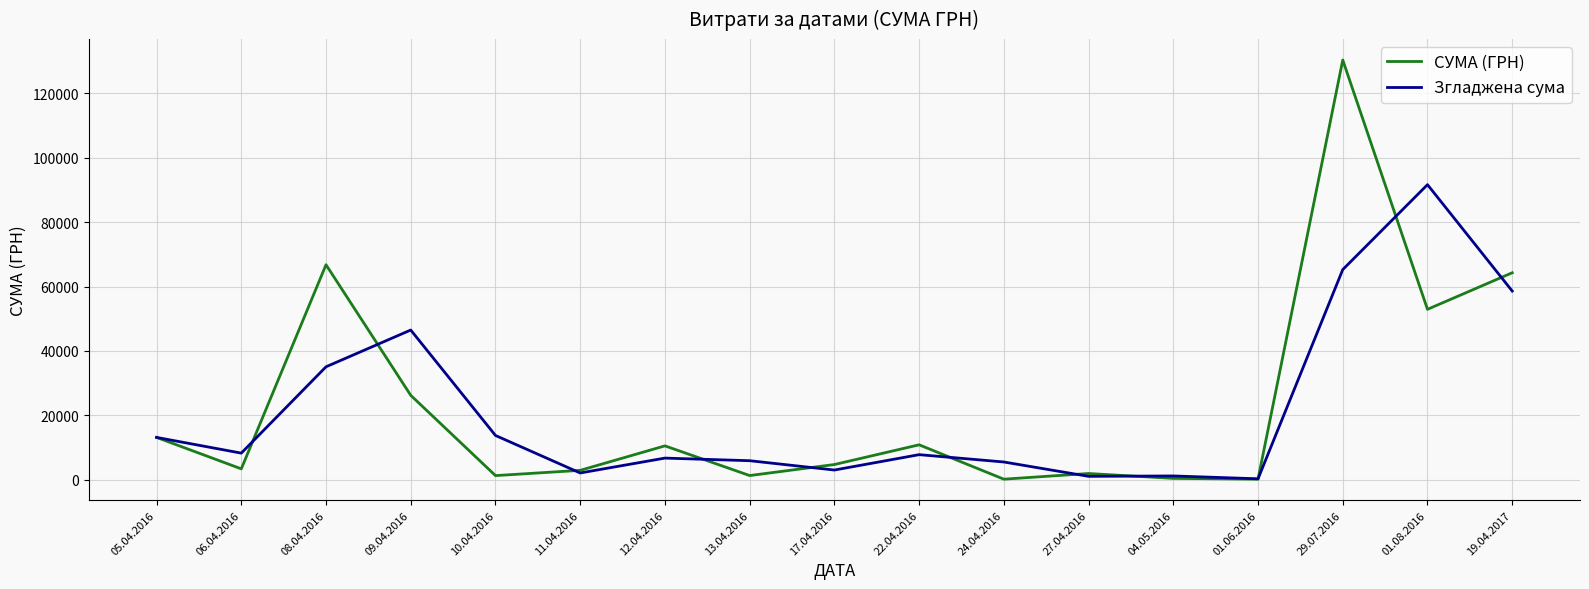

List the series in order of their peak value, highest first.

СУМА (ГРН), Згладжена сума